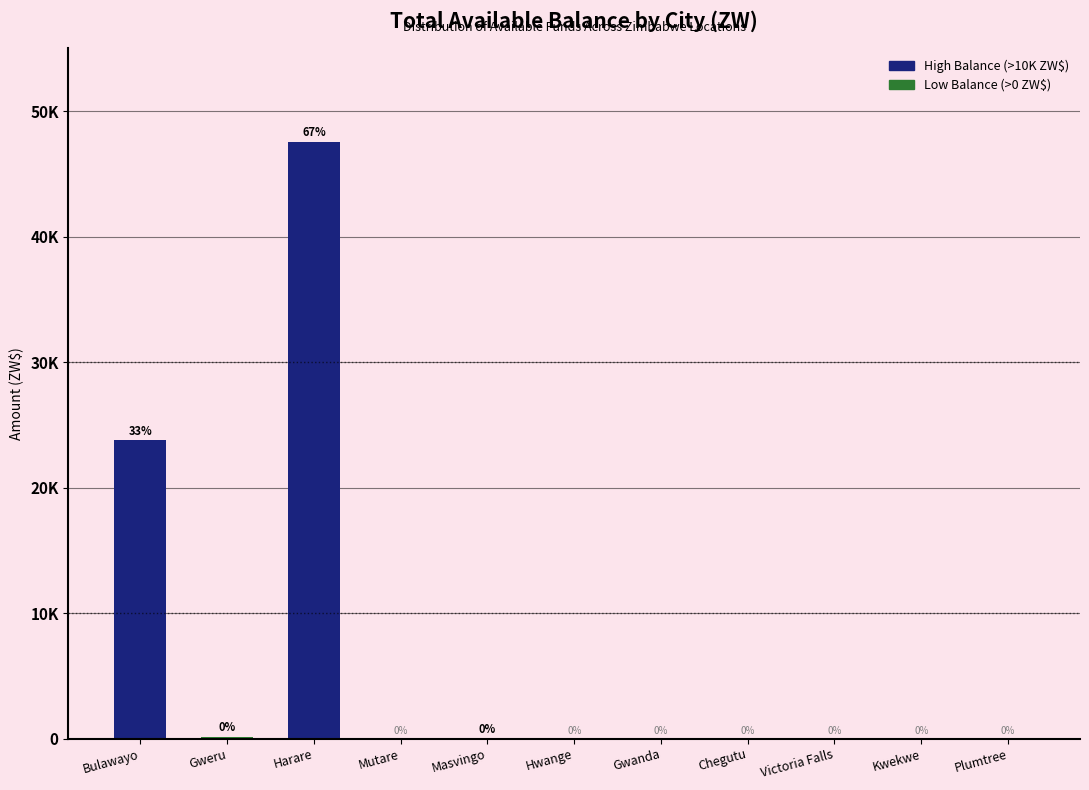

What is the value of the 2nd bar from the left?

137.0